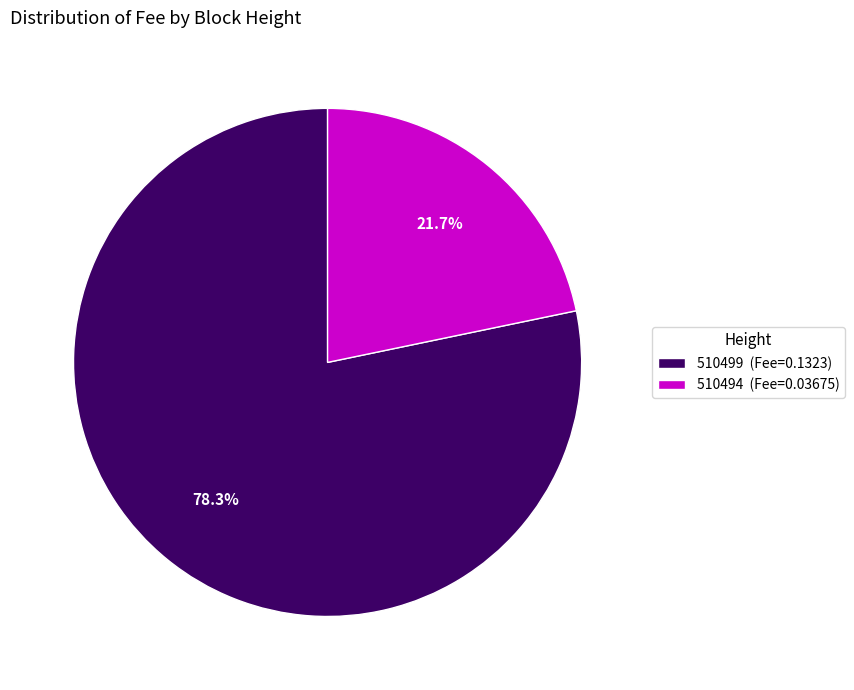

True or false: 510499 accounts for 87% of the total.

False